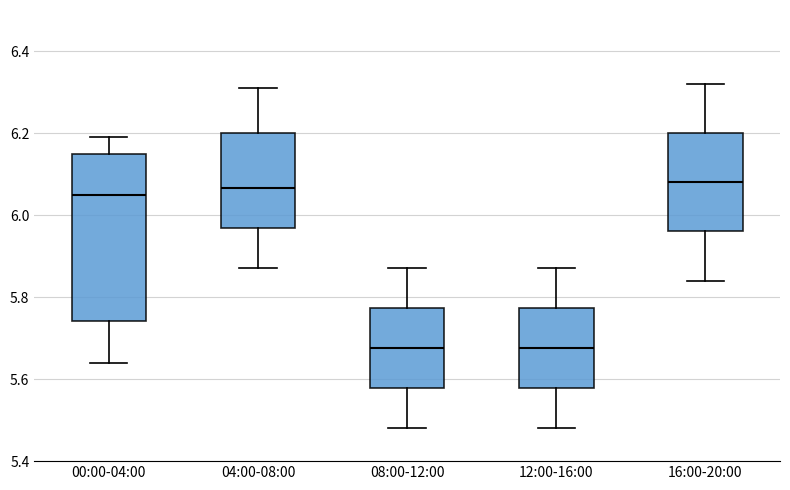

Comparing the boxes themselves (not the whiskers), which one is the tallest?

00:00-04:00